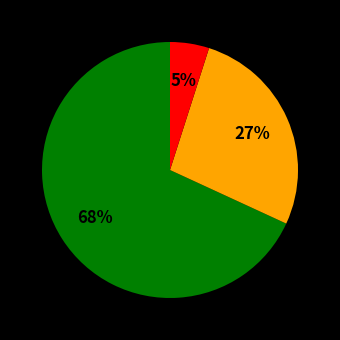

To the nearest percent, what is the difference between the largest and smallest slice percentages?

63%